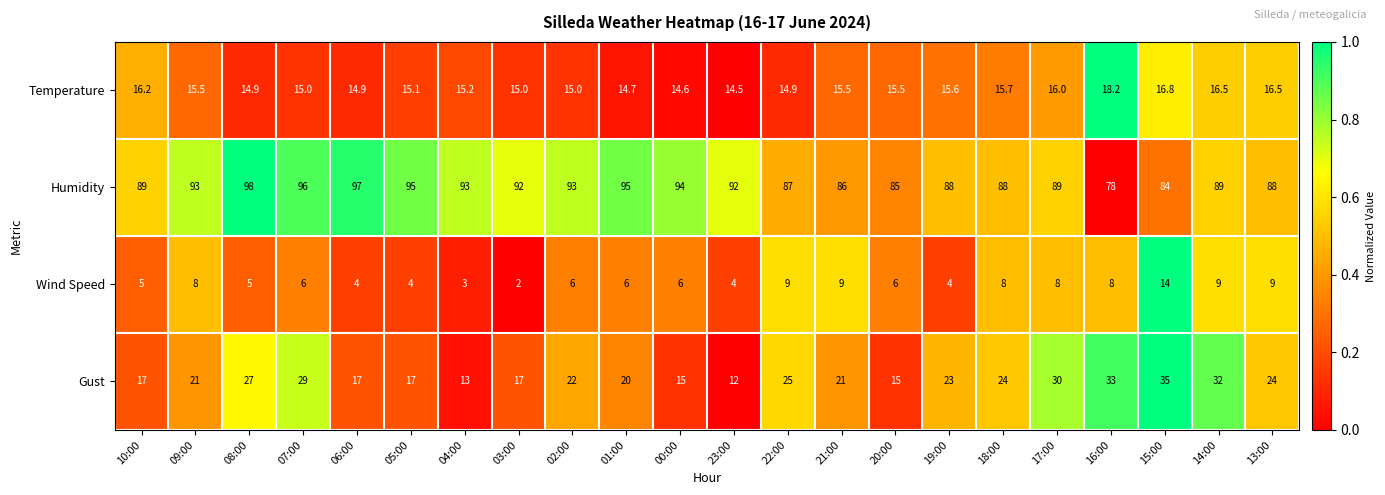

What is the total value across all series at 01:00?

135.7